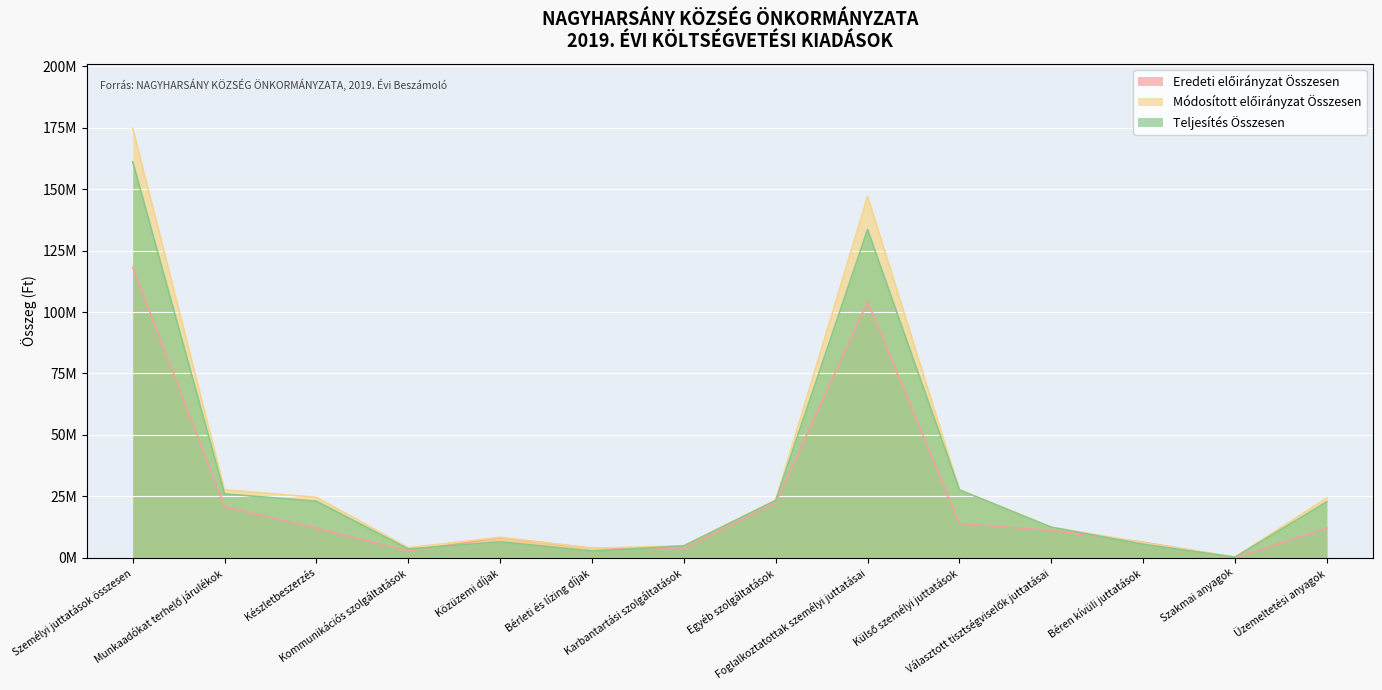

List the series in order of their overall mean, lowest first.

Eredeti előirányzat Összesen, Teljesítés Összesen, Módosított előirányzat Összesen